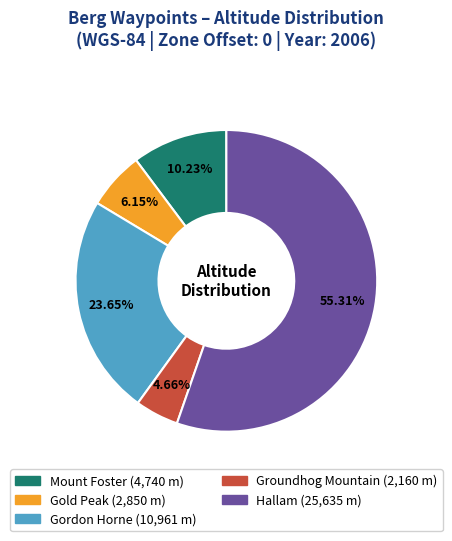

How many segments does this pie chart have?

5